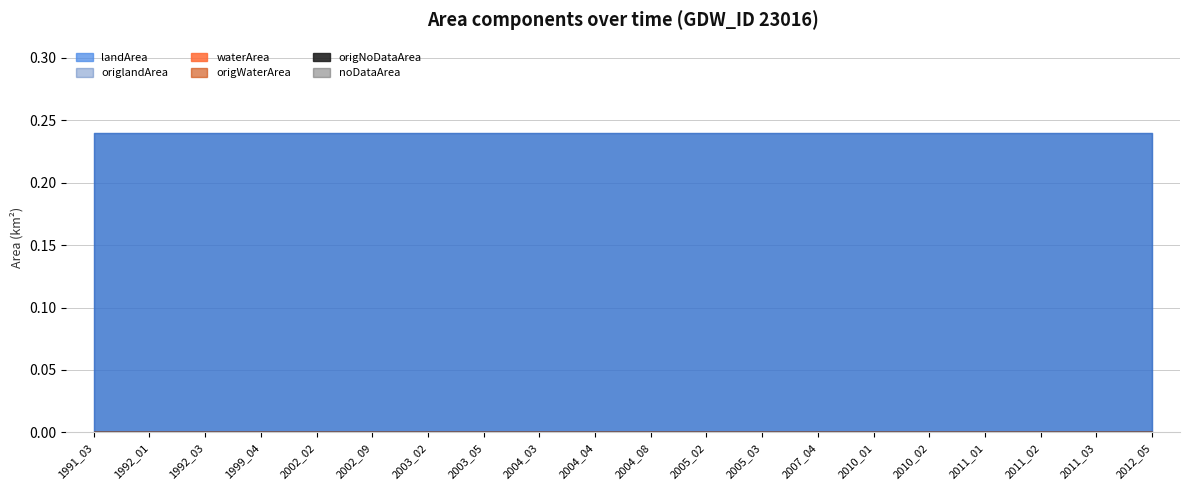

Is the value of origlandArea at 2011_03 greater than the value of noDataArea at 2002_09?

Yes